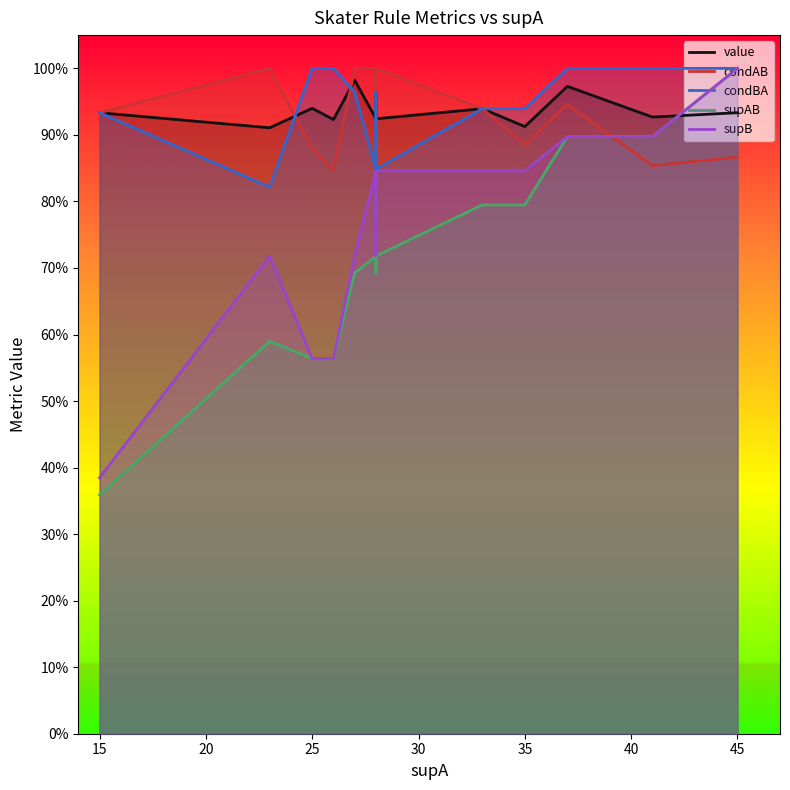

What are all the series names shown in the legend?

value, condAB, condBA, supAB, supB